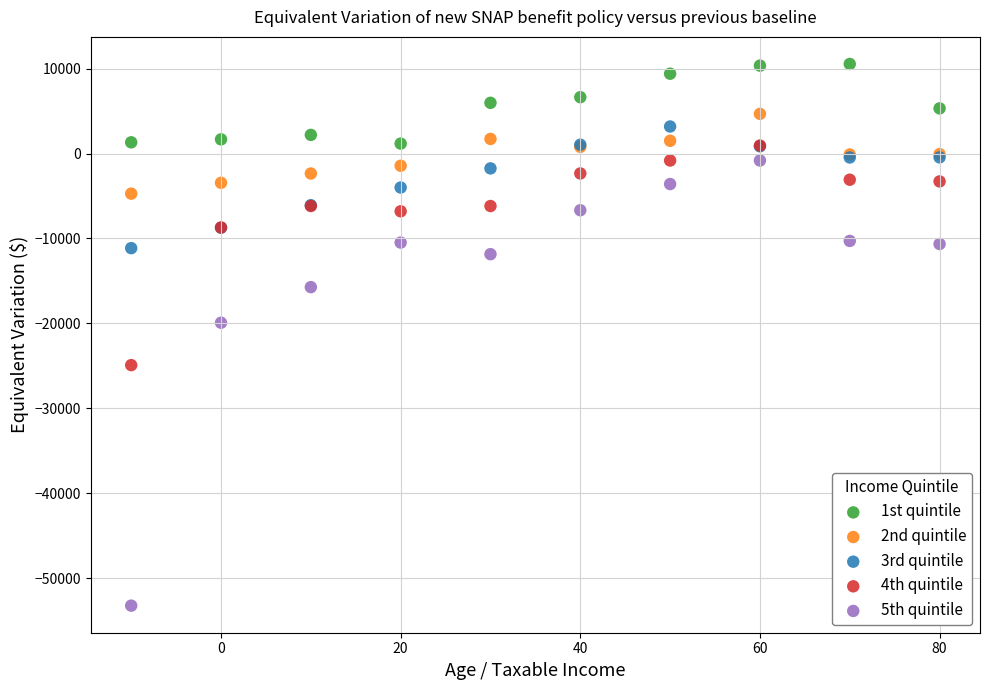

Across all series, what Y value is closest to -21350?

-19930